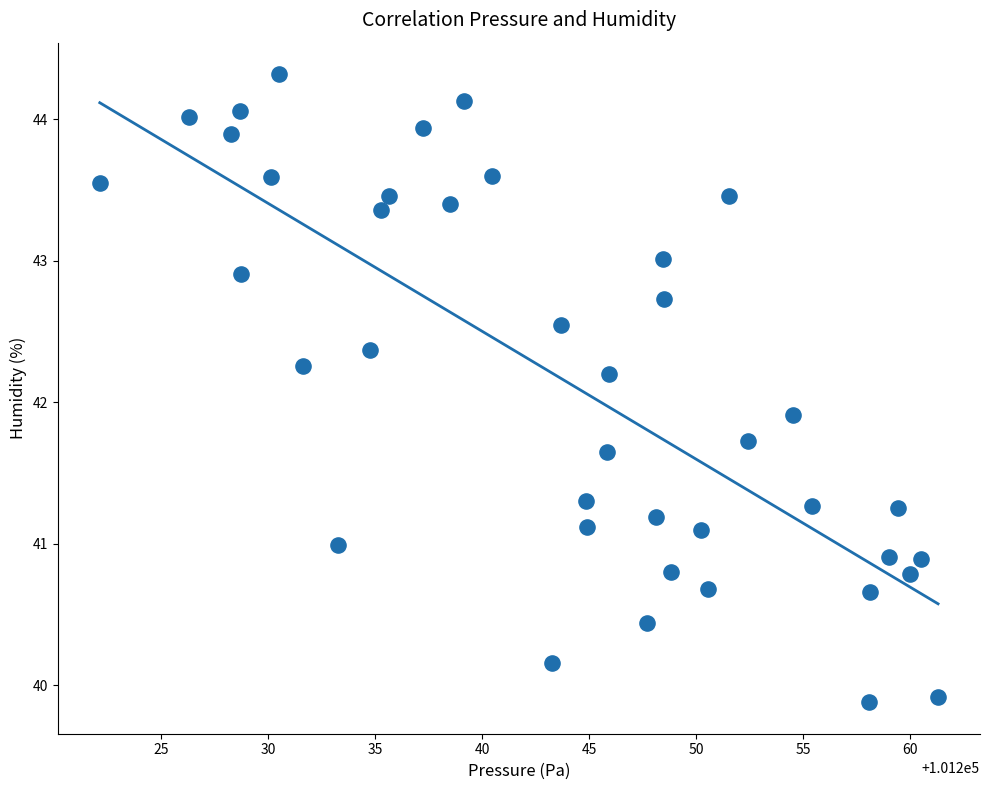

What Y value in the scatter plot is closest to 42?

41.9